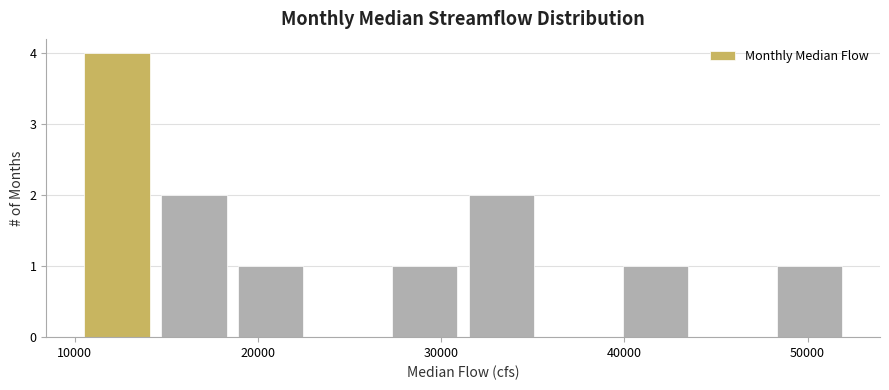

What is the height of the bar covering 48000 to 52200 on the x-axis? Neither the bar edges nor the heights are printed on the chart, so give them approximately, as read against the axes.

1